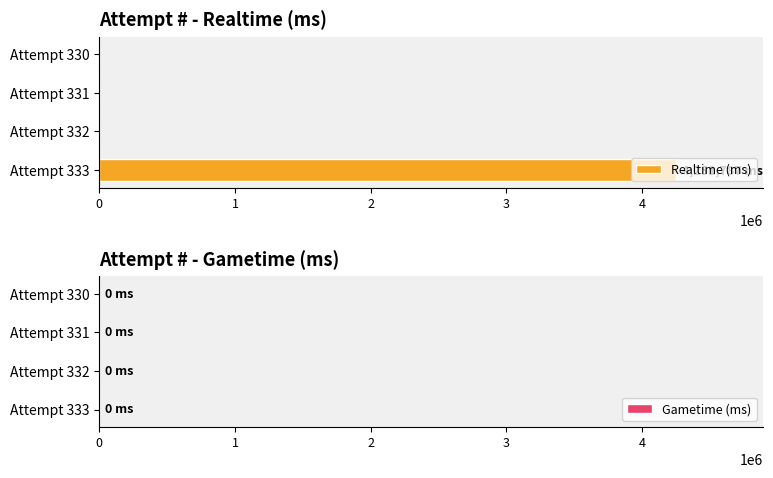

The value at Attempt 333 is 4251787. True or false?

True